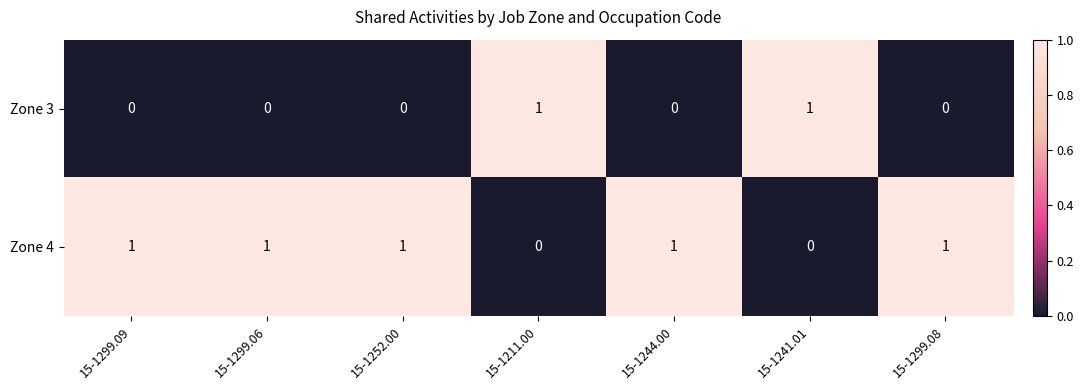

Reading left to right, list all the values displayed in this chart.

Zone 3: 0	0	0	1	0	1	0
Zone 4: 1	1	1	0	1	0	1